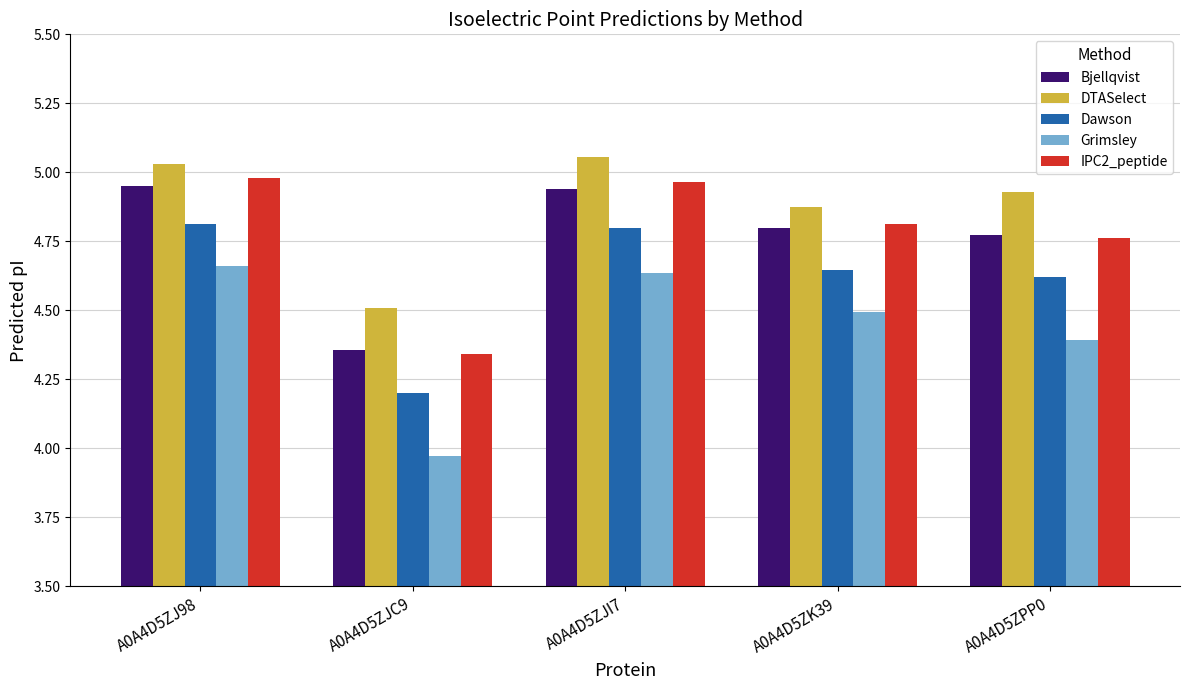

What is the total value across all series at A0A4D5ZJC9?

21.4